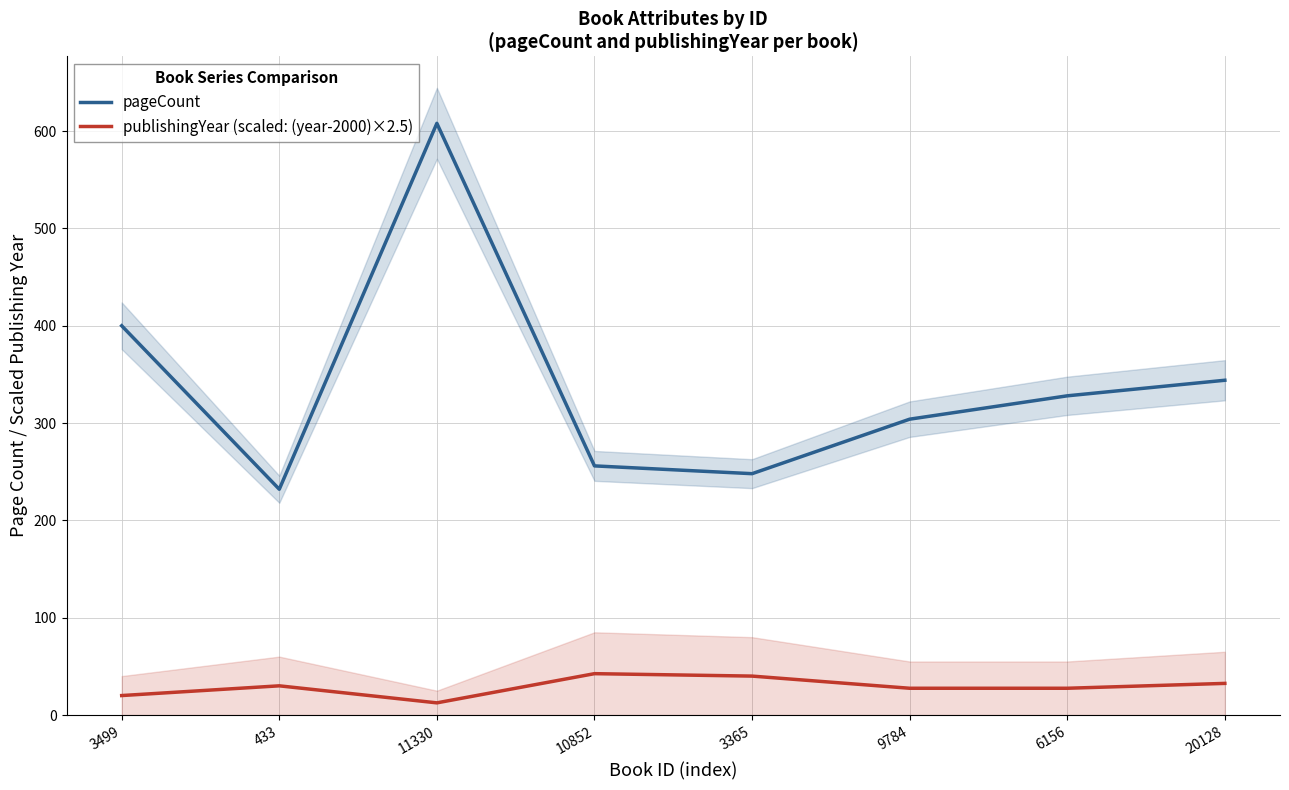

What is the minimum value for pageCount?

232.0